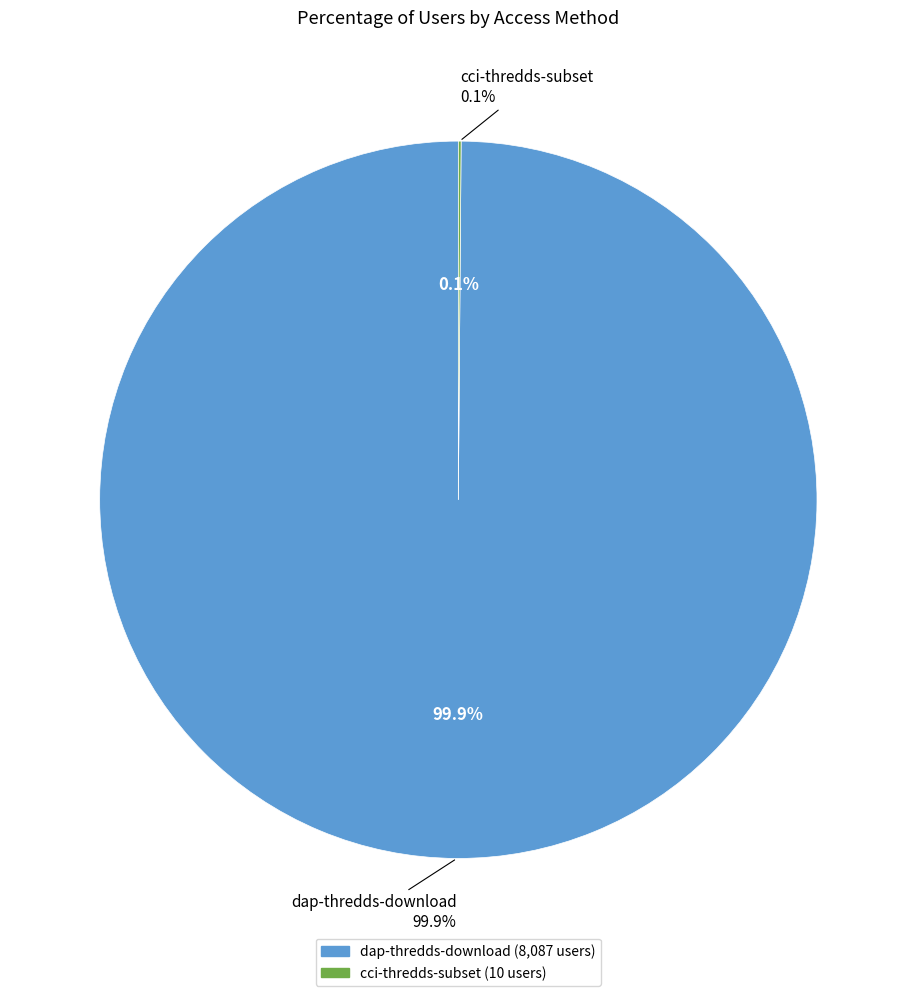

How many segments does this pie chart have?

2